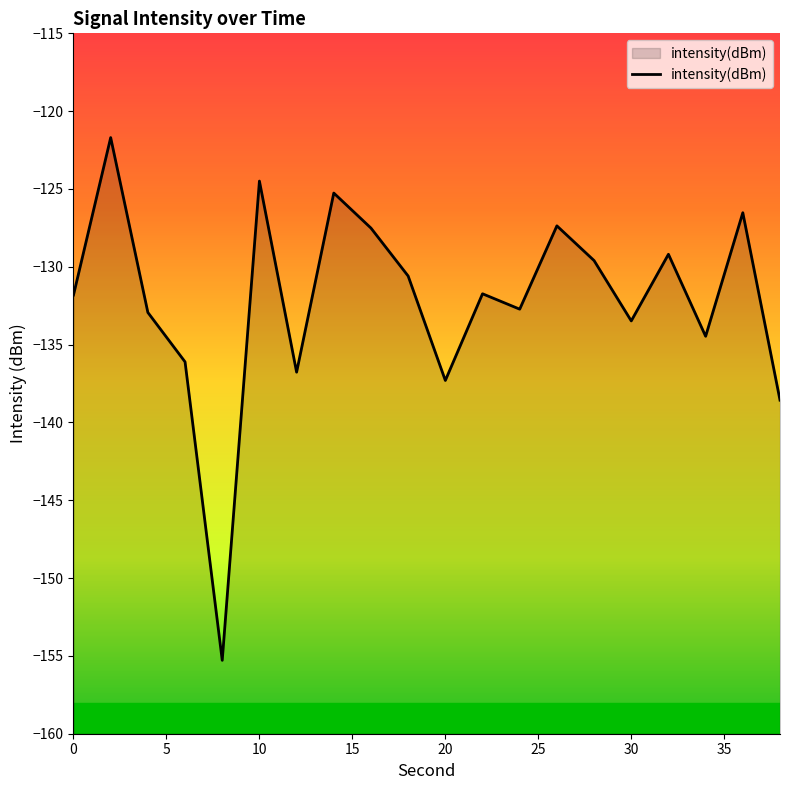

What is the maximum value shown in the chart?

-121.7